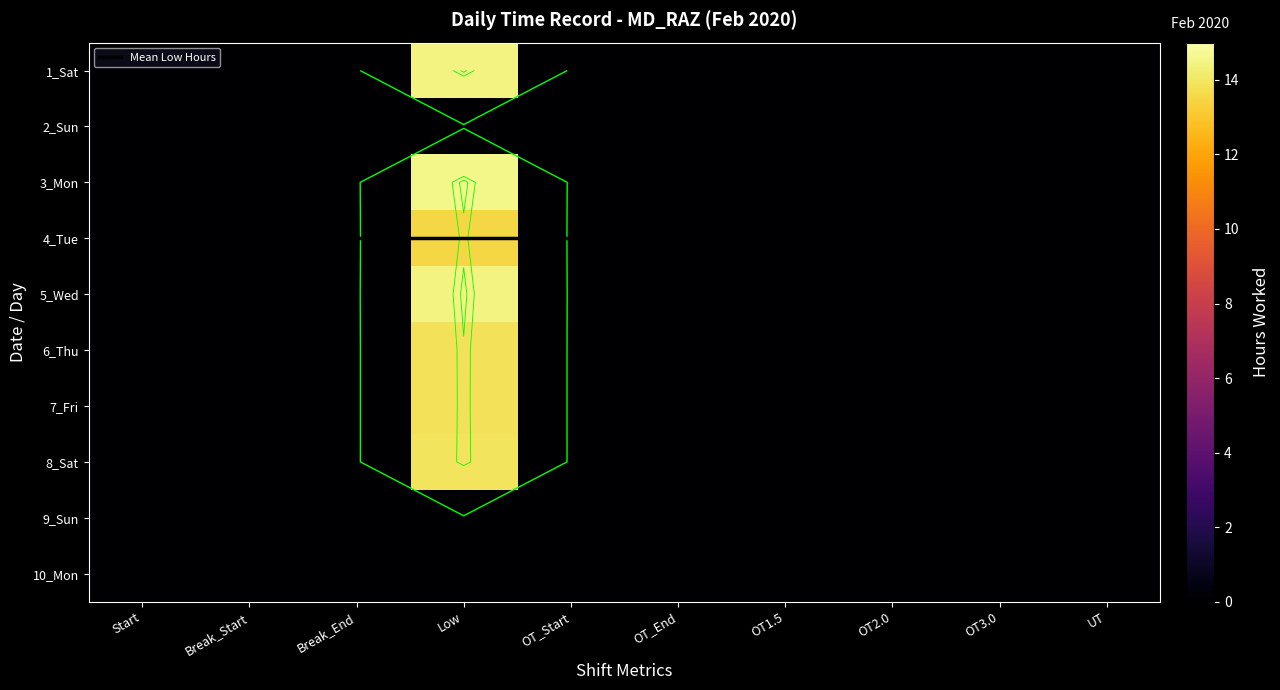

Rank the categories by 1_Sat value from highest to lowest.

Low, Start, Break_Start, Break_End, OT_Start, OT_End, OT1.5, OT2.0, OT3.0, UT